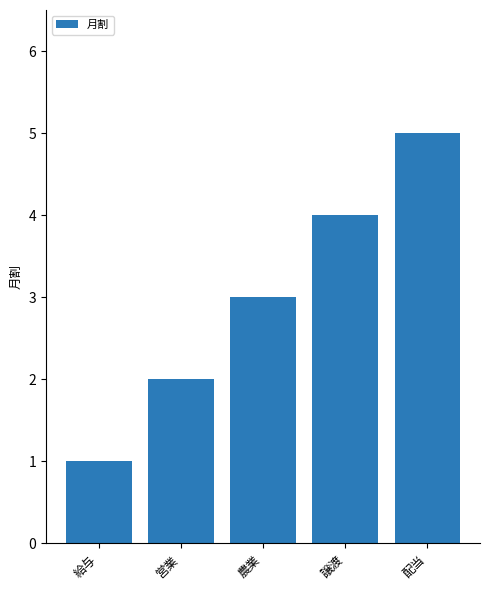

What is the approximate value at 給与?

1